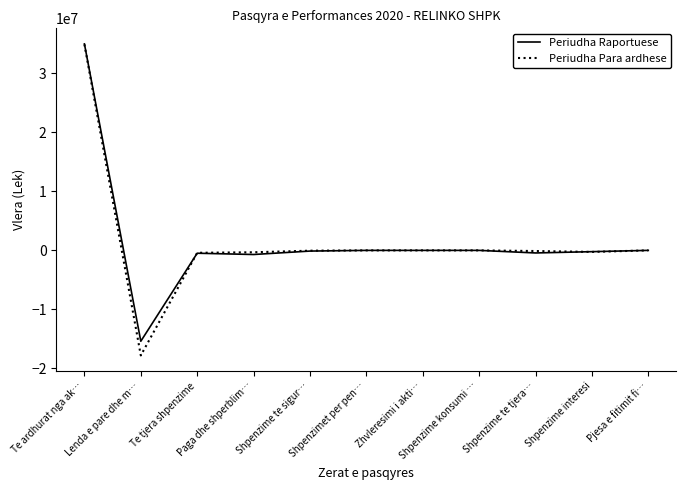

What is the greatest value displayed?

34987488